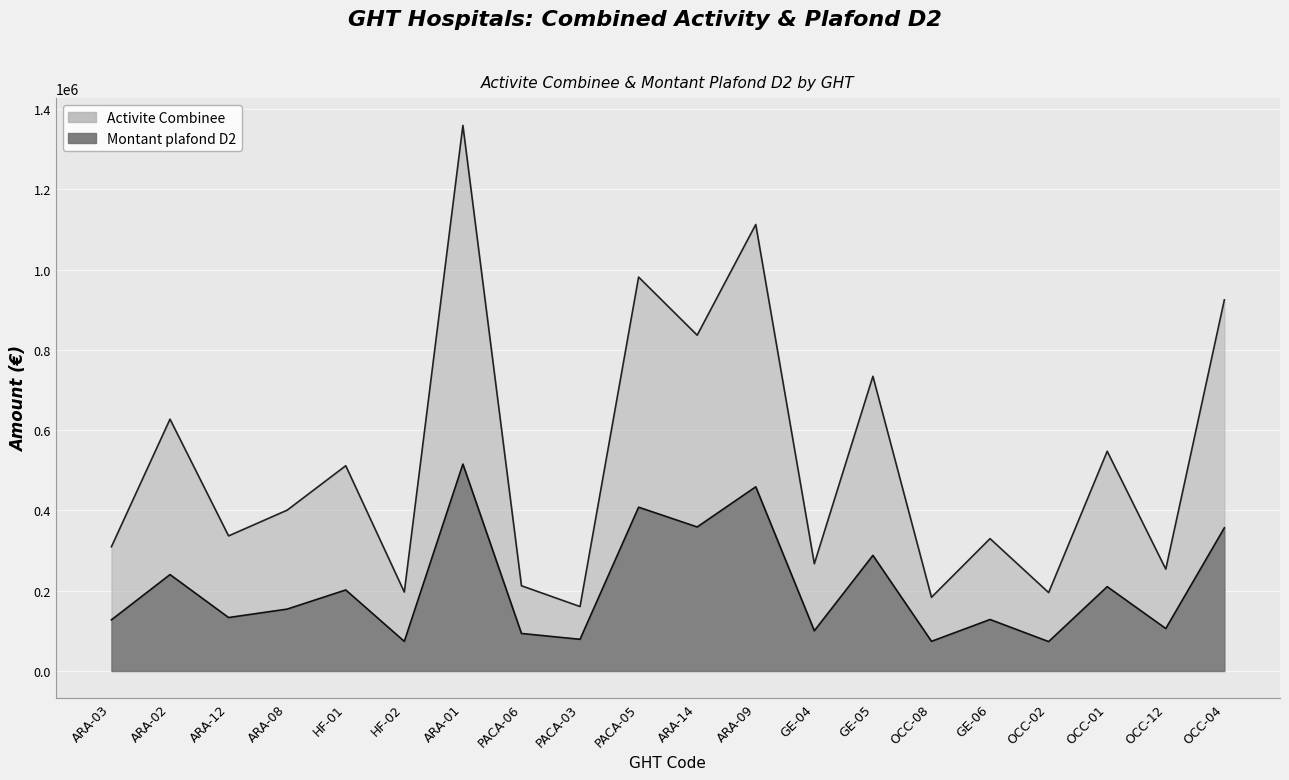

True or false: Montant plafond D2 and Activite Combinee cross at least once.

False